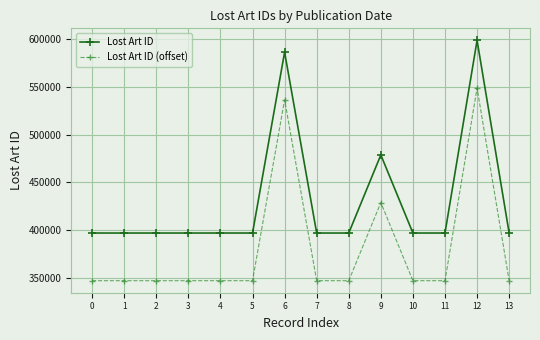

Is it true that Lost Art ID equals 233283 at 7?

False